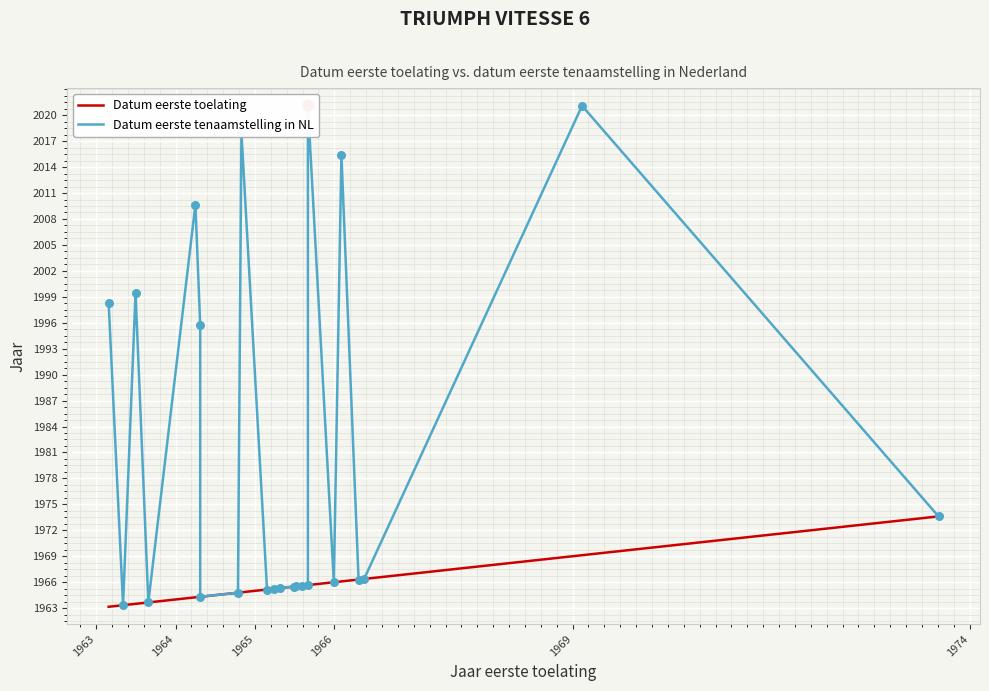

At how many categories does at least one series exceed 2004?

5